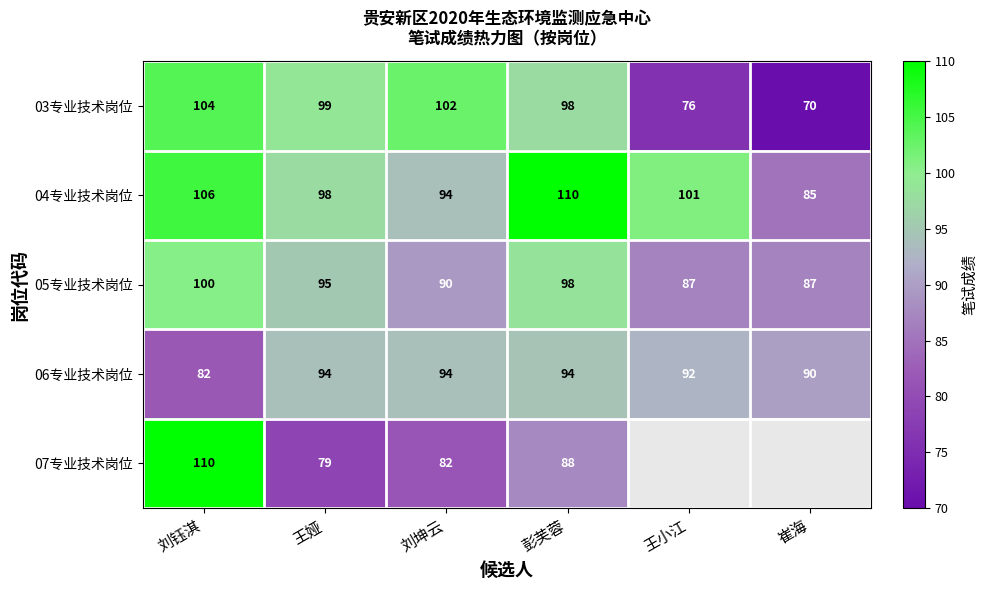

At which category does the chart reach its minimum across all series?

崔海